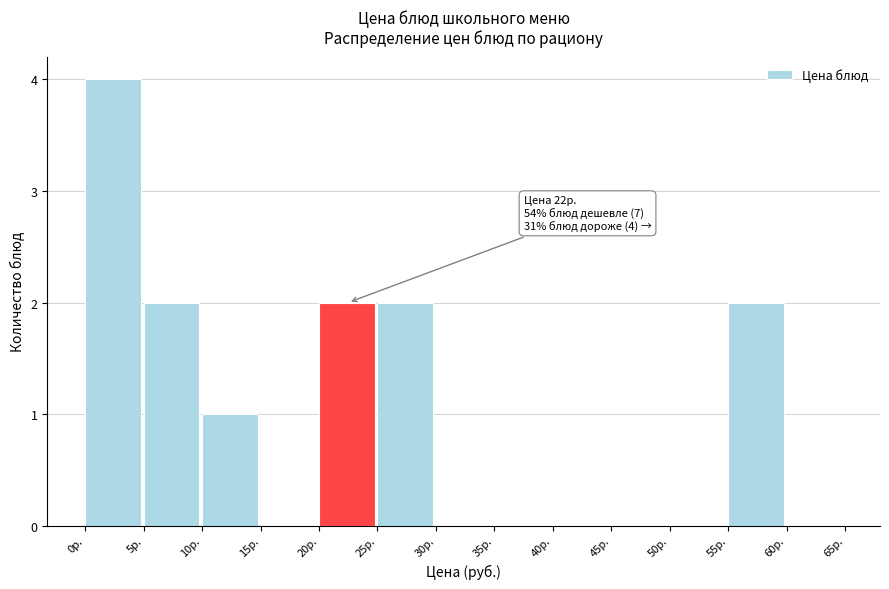

Over which range of the x-axis is the bar tallest?

0 to 5